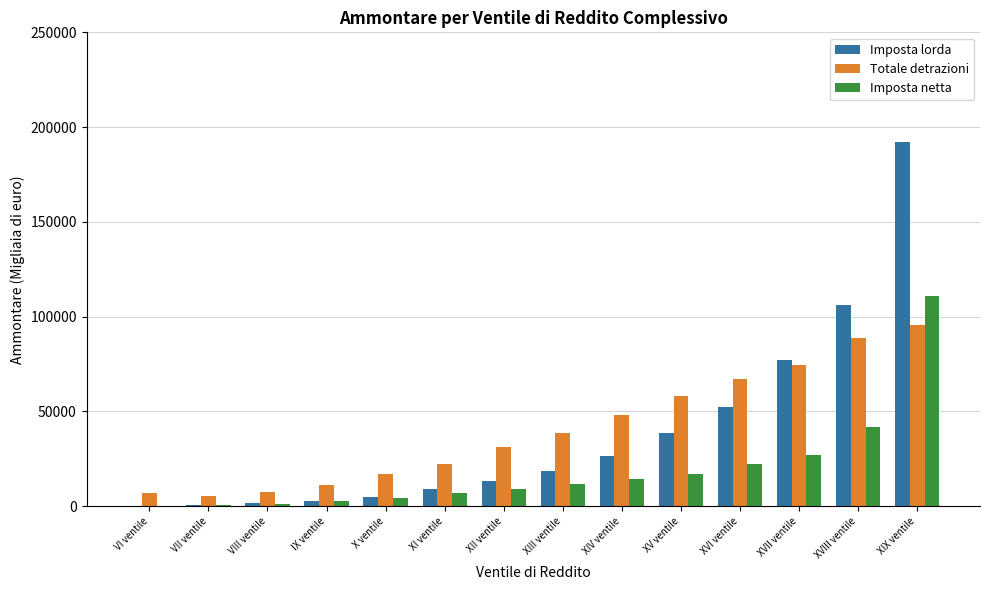

What is the highest value of the Imposta lorda series?

191998